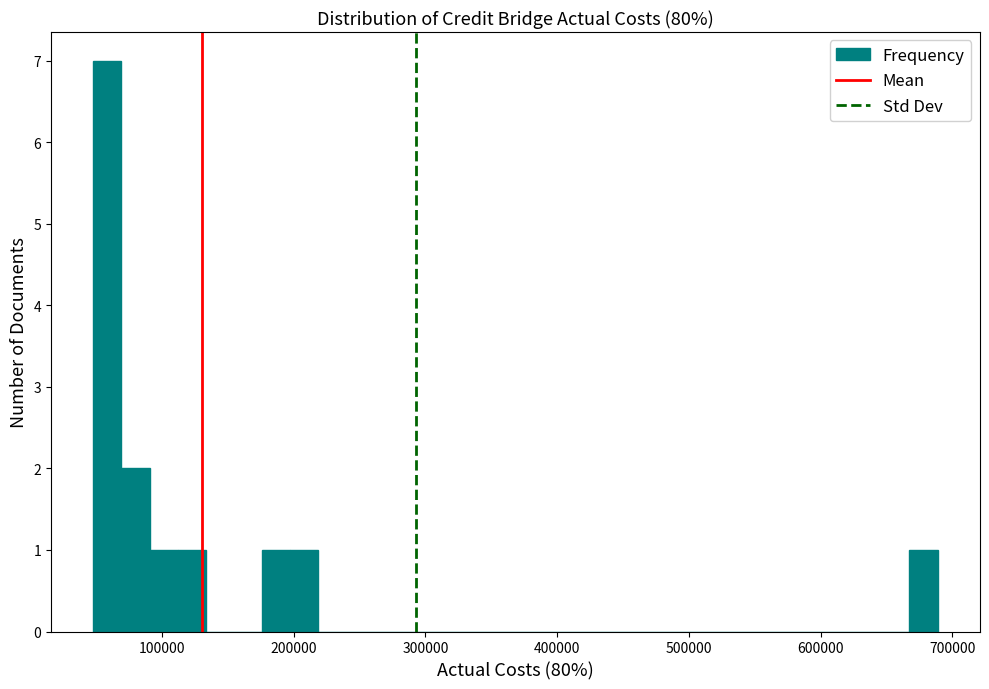

Read against the x-axis, roughly where is the centre of the tallest bar?

60000